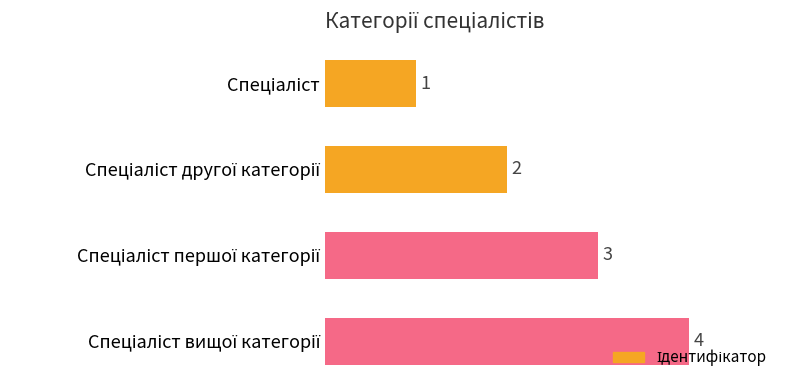

What is the maximum value shown in the chart?

4